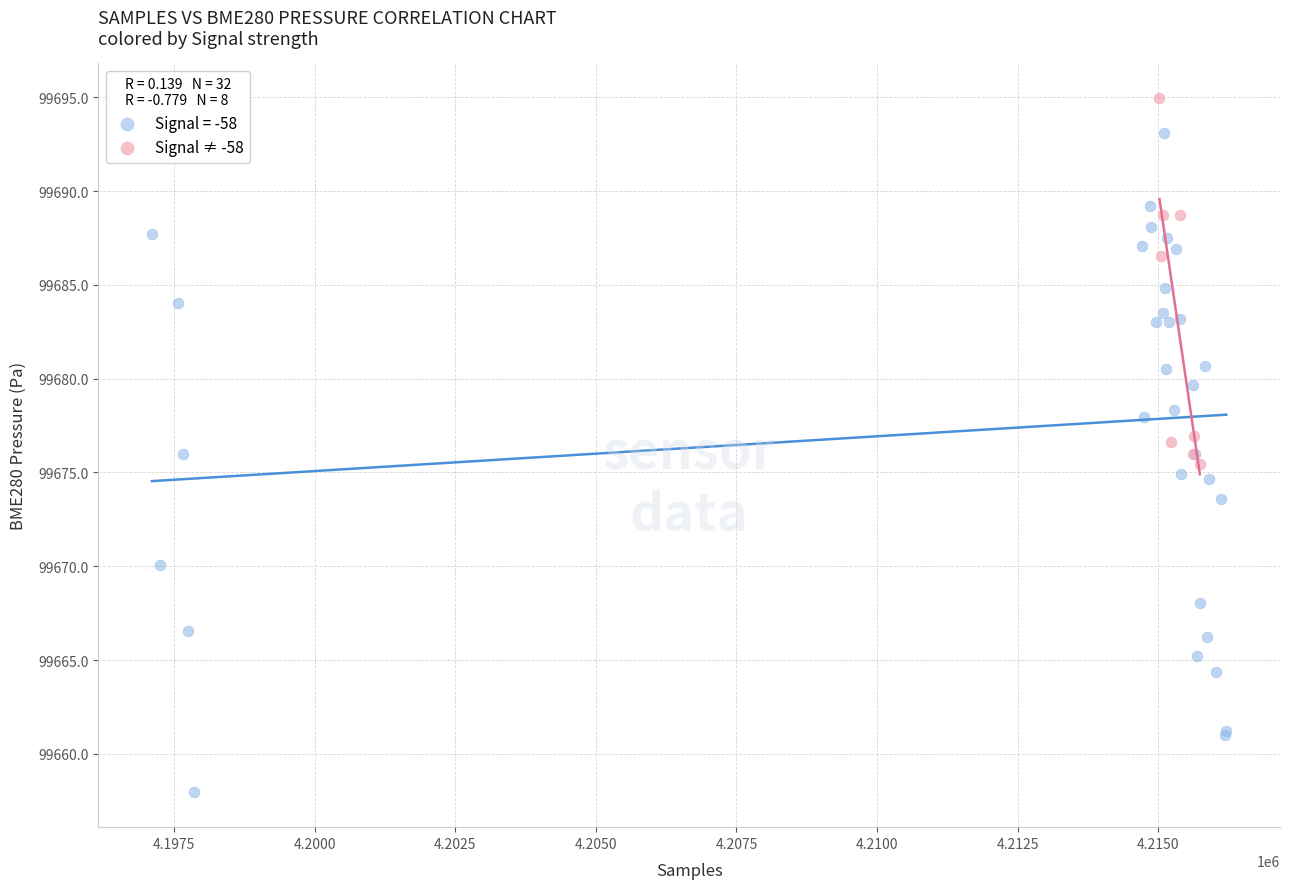

Which series has the largest Y range (max minus min)?

Signal = -58